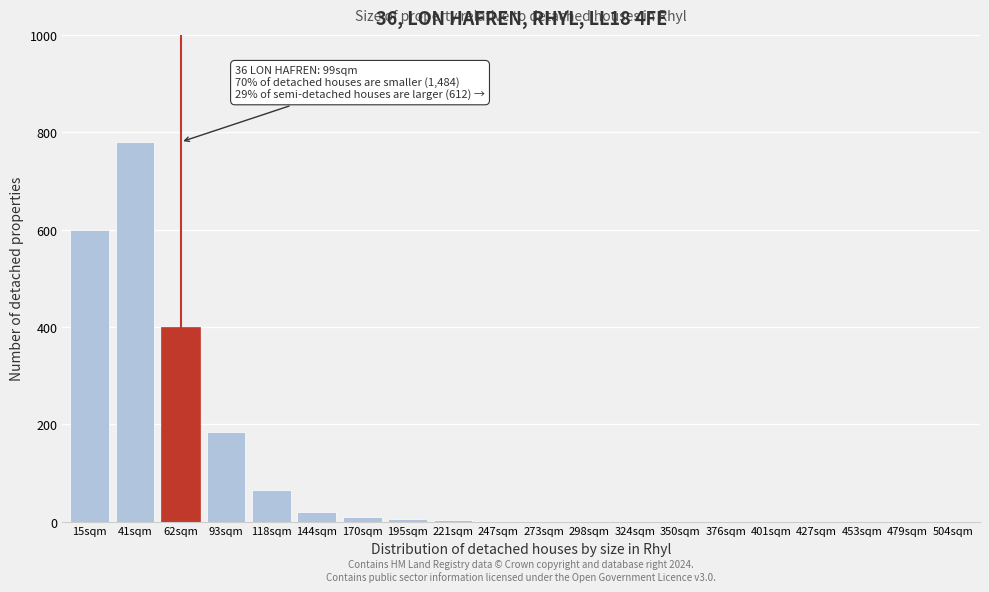

Which label corresponds to the largest value in the chart?

41sqm